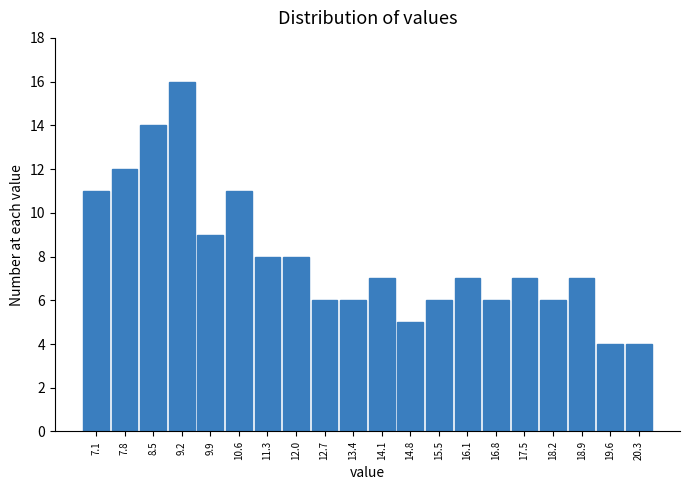

Reading right to left, what are all the values shown in this chart?

20.3=4	19.6=4	18.9=7	18.2=6	17.5=7	16.8=6	16.1=7	15.5=6	14.8=5	14.1=7	13.4=6	12.7=6	12.0=8	11.3=8	10.6=11	9.9=9	9.2=16	8.5=14	7.8=12	7.1=11